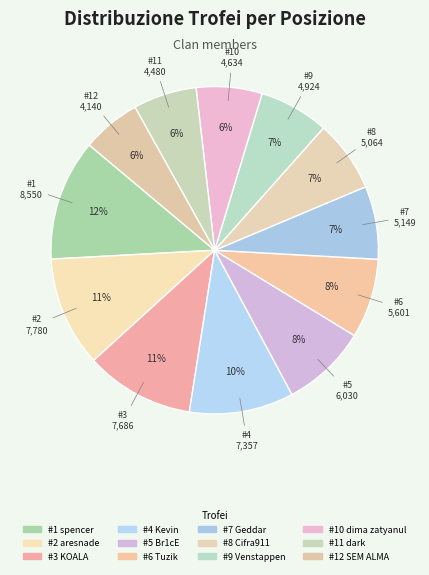

How many segments does this pie chart have?

12